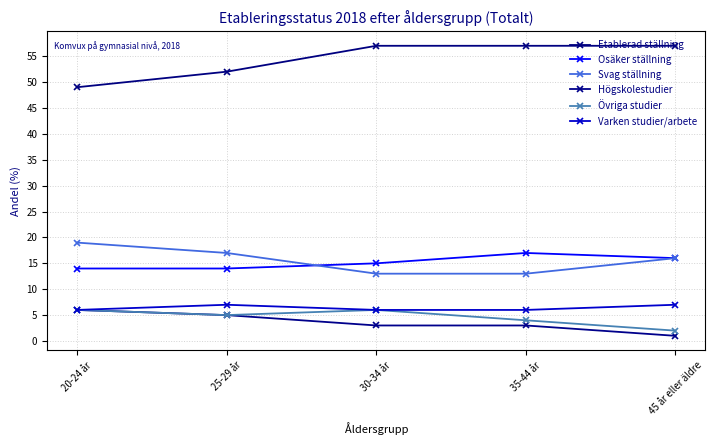

What is the difference between the Etablerad ställning values at 20-24 år and 30-34 år?

8